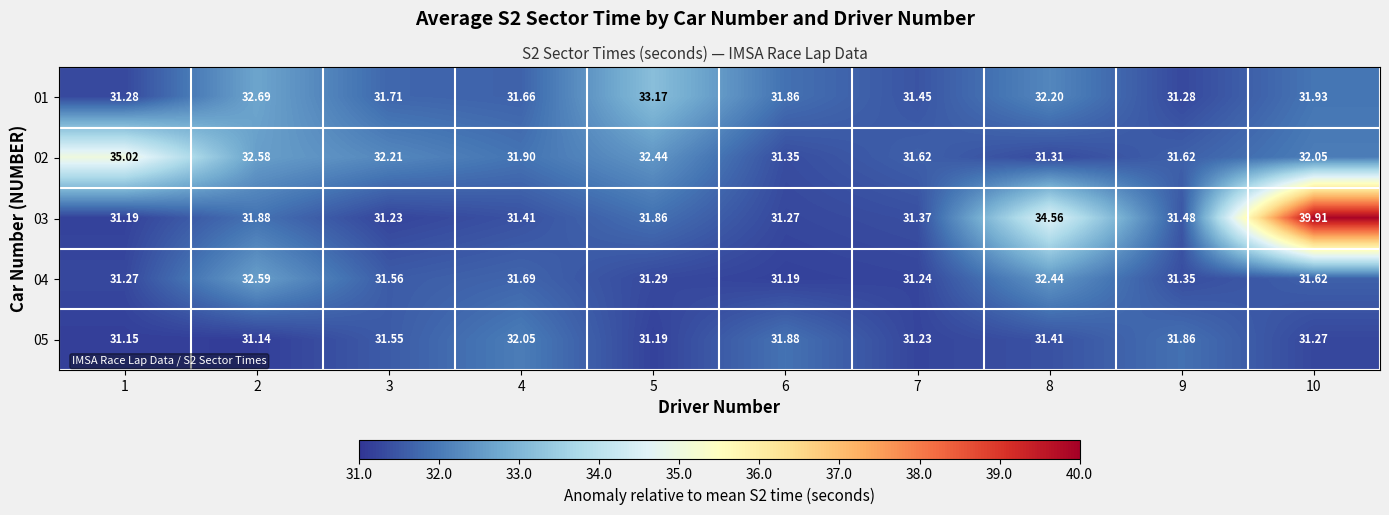

Is the value of 05 at 2 greater than the value of 01 at 5?

No